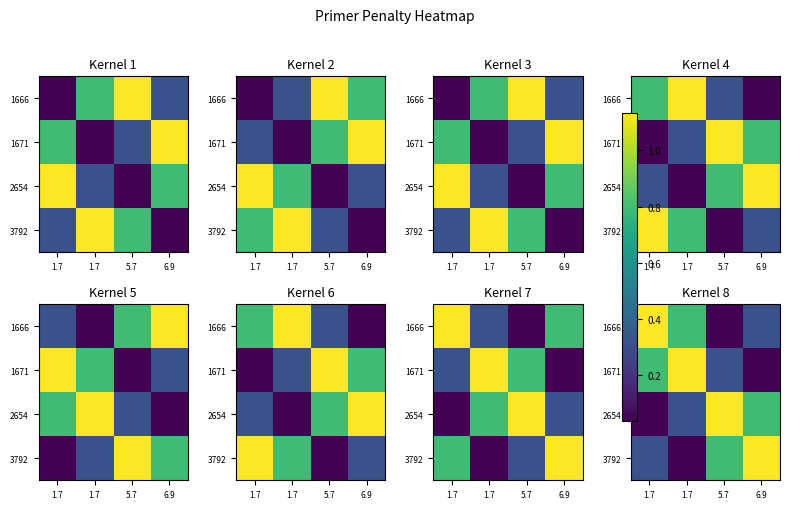

At how many categories does at least one series exceed 0?

4